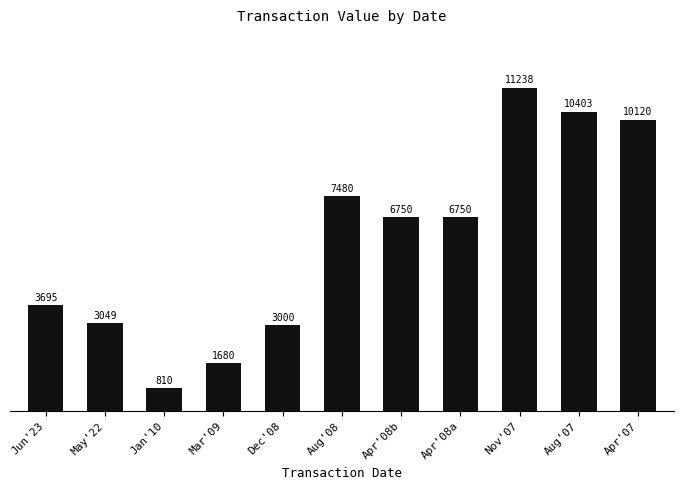

What is the label of the 5th bar from the right?

Apr'08b